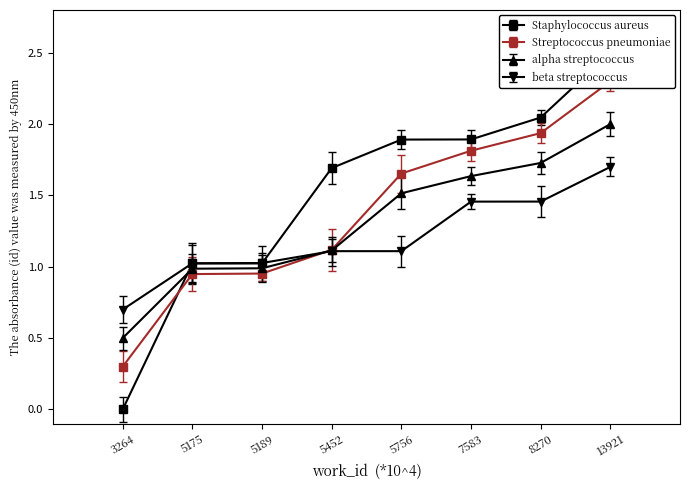

What is the approximate value of alpha streptococcus at 5452?

1.1